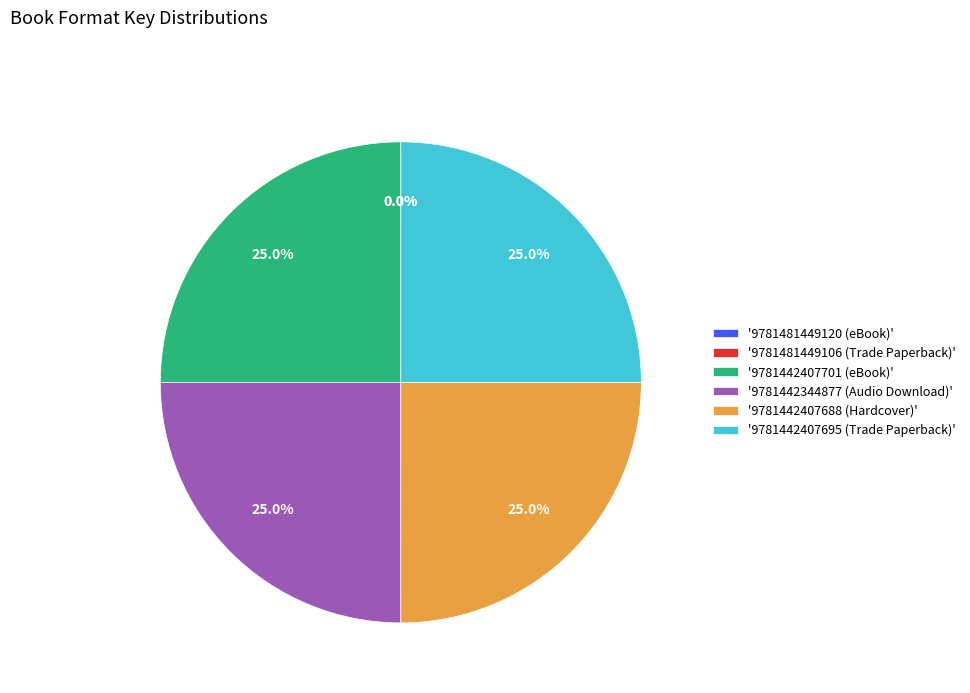

Combined, what portion of the pie is '9781442407701 (eBook)' and '9781442407695 (Trade Paperback)'?

50.0%